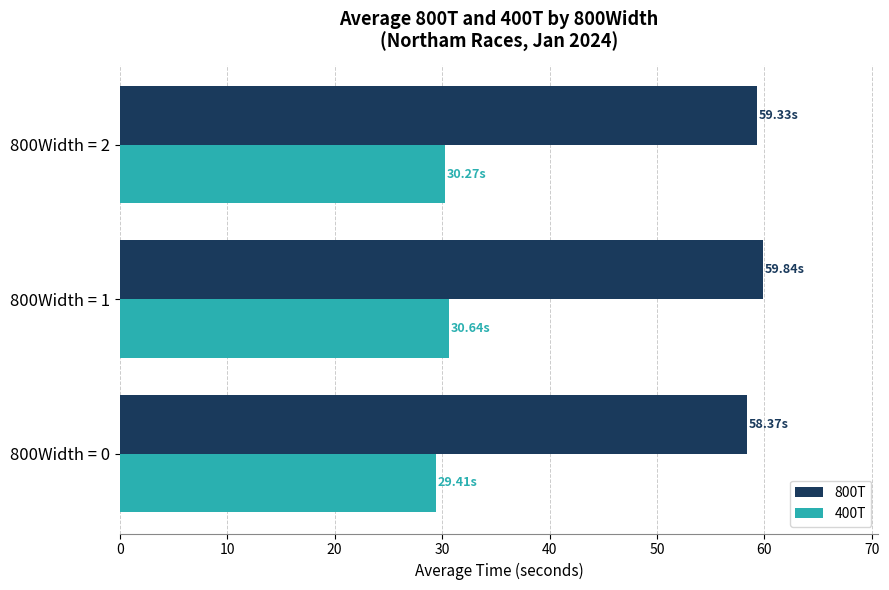

What is the sum of the 400T values at 800Width = 2 and 800Width = 1?

60.9